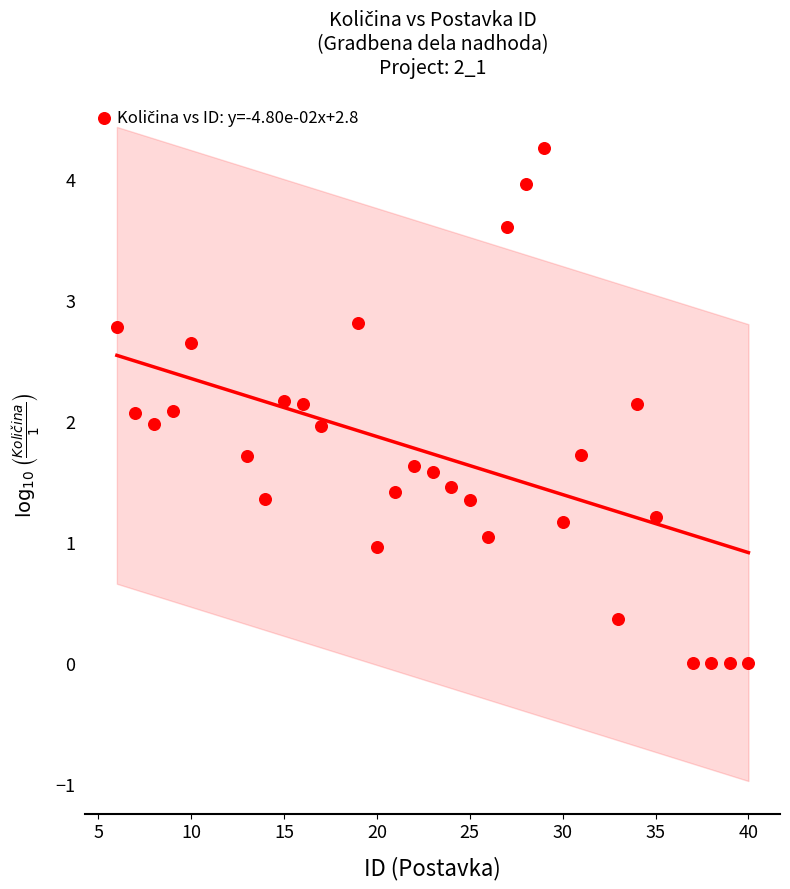

What is the range of X values (max minus min)?

34.0